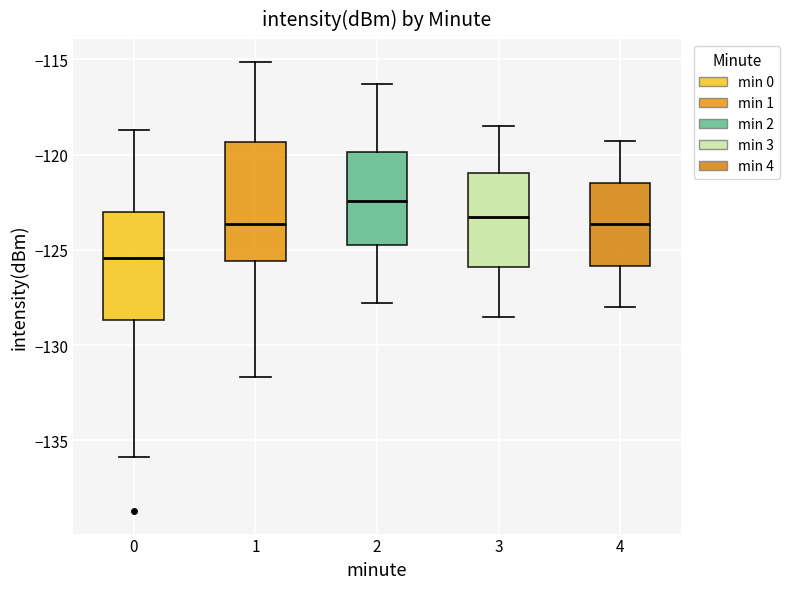

Reading left to right, transcribe this box plot: for each box, give where its median line is, the range the box spans, and where its two whiskers end, as read against the y-axis. The values are not printed on the chart, so give them approximately, as read against the axis.

0: median -125.5, box -128.5 to -123.0, whiskers -136.0 to -118.5
1: median -123.5, box -125.5 to -119.5, whiskers -131.5 to -115.0
2: median -122.5, box -124.5 to -120.0, whiskers -128.0 to -116.5
3: median -123.0, box -126.0 to -121.0, whiskers -128.5 to -118.5
4: median -123.5, box -126.0 to -121.5, whiskers -128.0 to -119.5